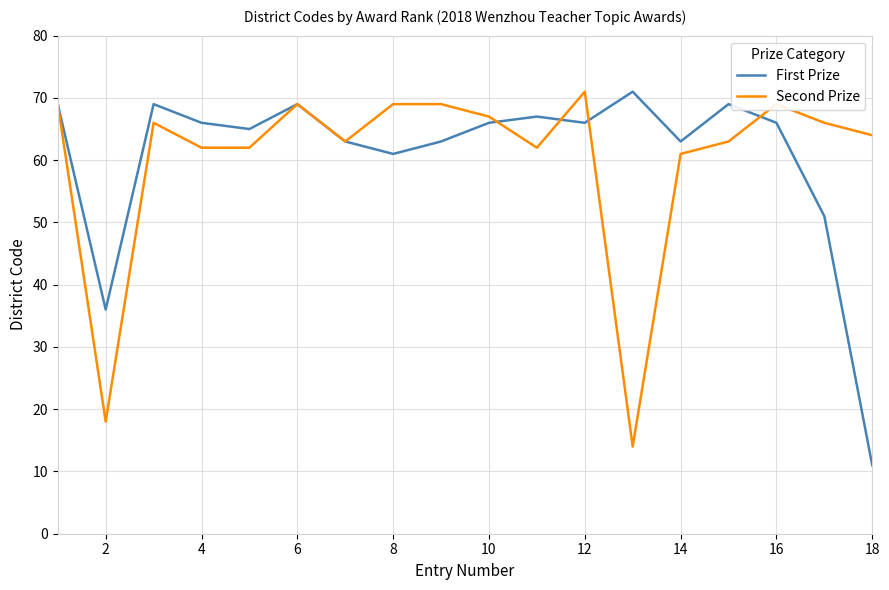

Reading right to left, list all the values displayed in this chart.

First Prize: 11	51	66	69	63	71	66	67	66	63	61	63	69	65	66	69	36	69
Second Prize: 64	66	69	63	61	14	71	62	67	69	69	63	69	62	62	66	18	69